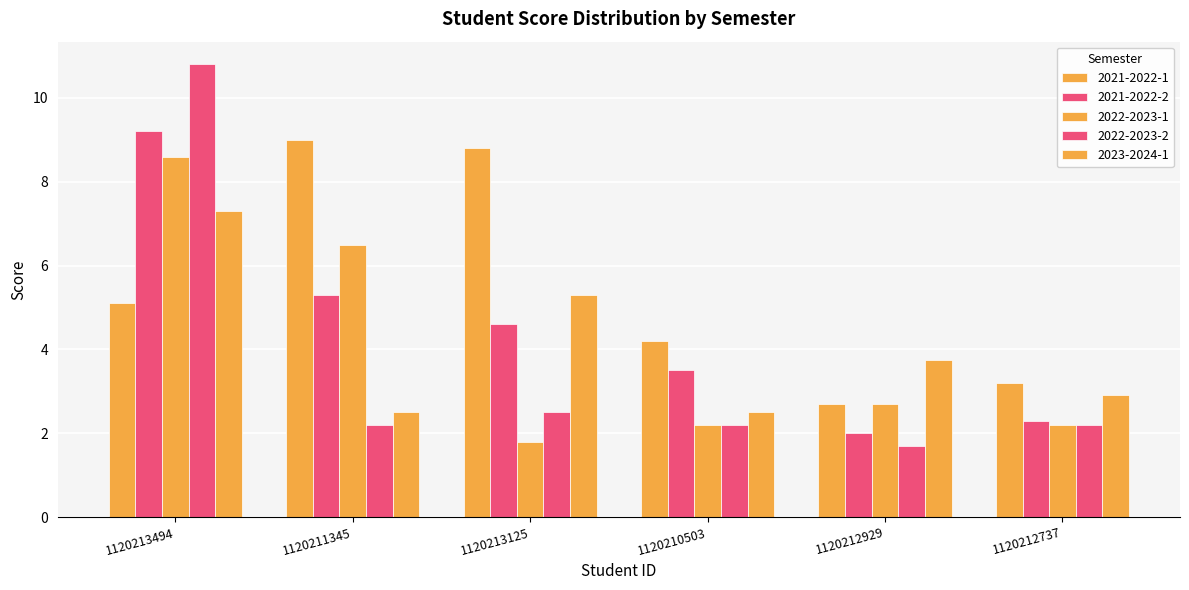

What is the average value of the 2021-2022-1 series?

5.5